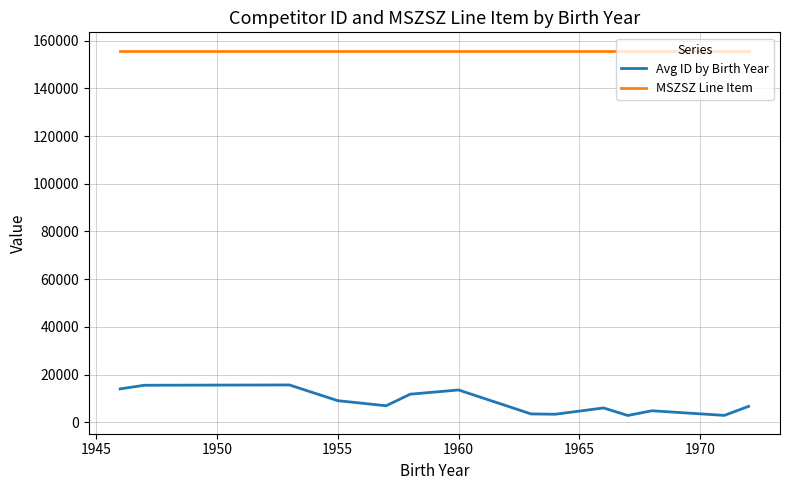

What is the maximum value shown in the chart?

155825